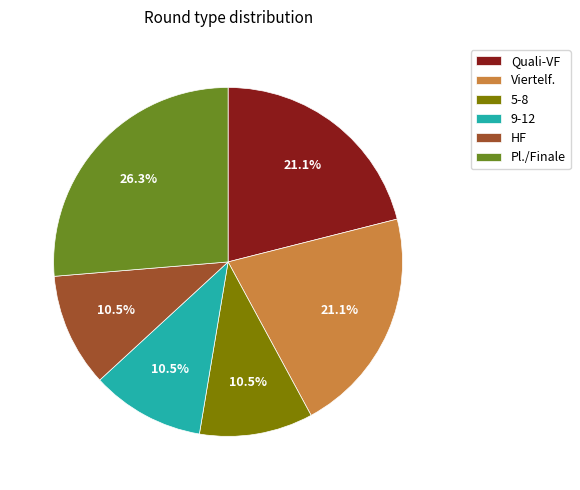

What is the largest slice in the pie chart?

Pl./Finale